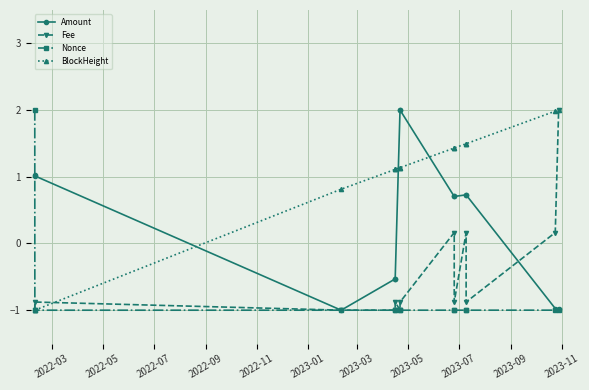

Is this an area chart (filled region under the line)?

No